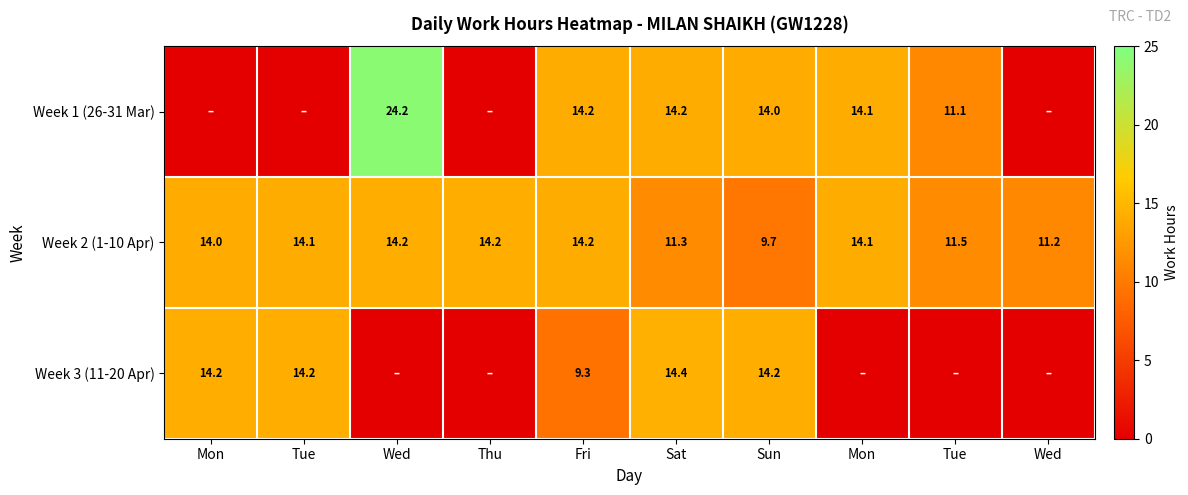

What is the maximum value shown in the chart?

24.2